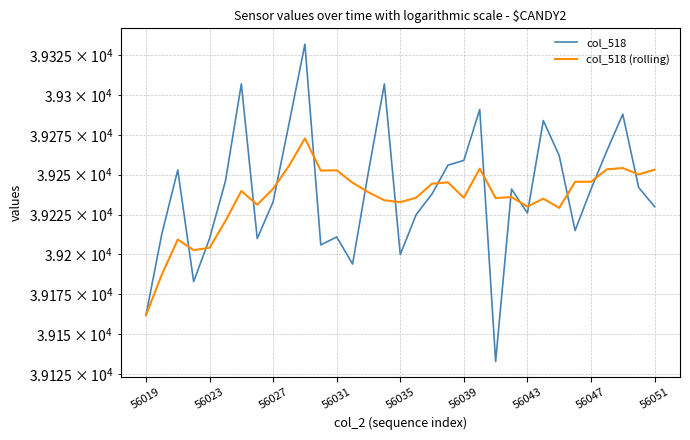

Which has a higher value, 30 or 56023?

30